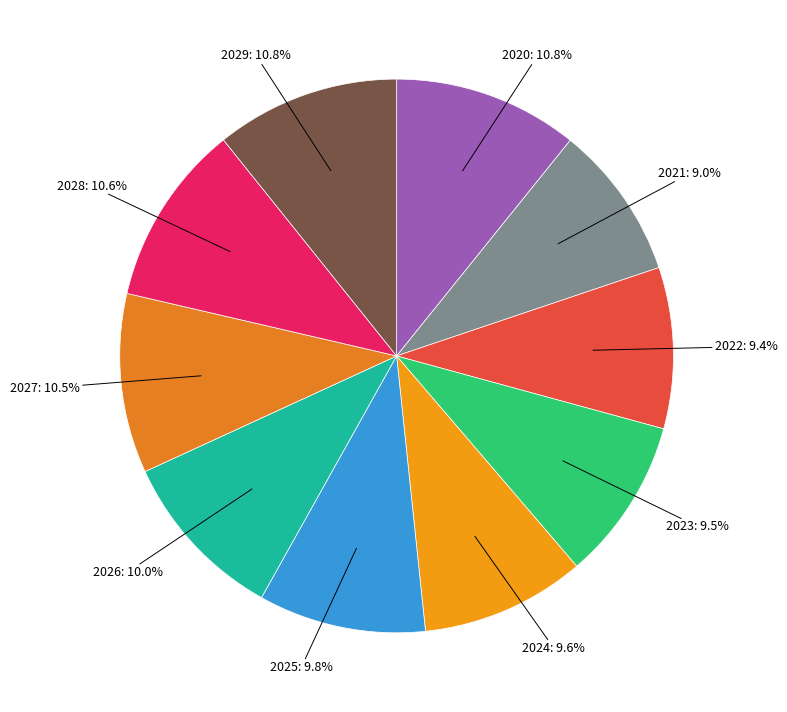

What percentage is the 2024 slice, to the nearest percent?

10%